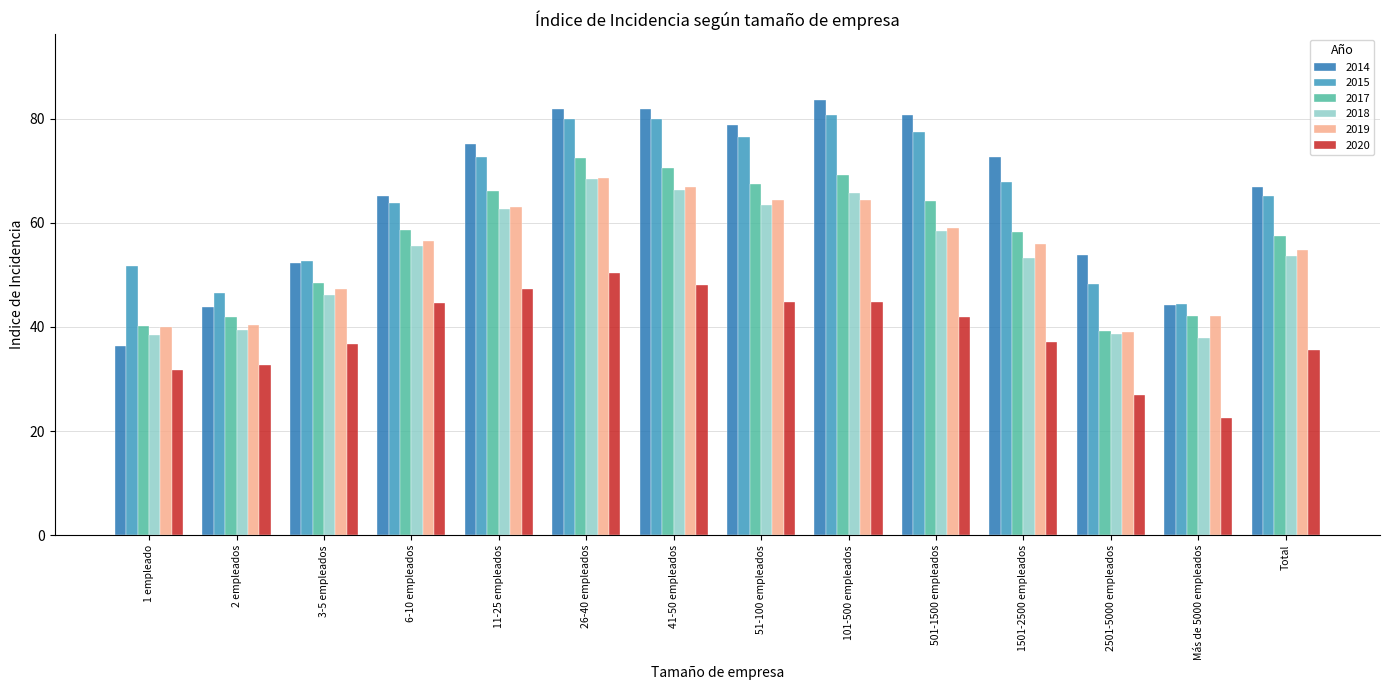

Which series has the widest spread of values?

2014